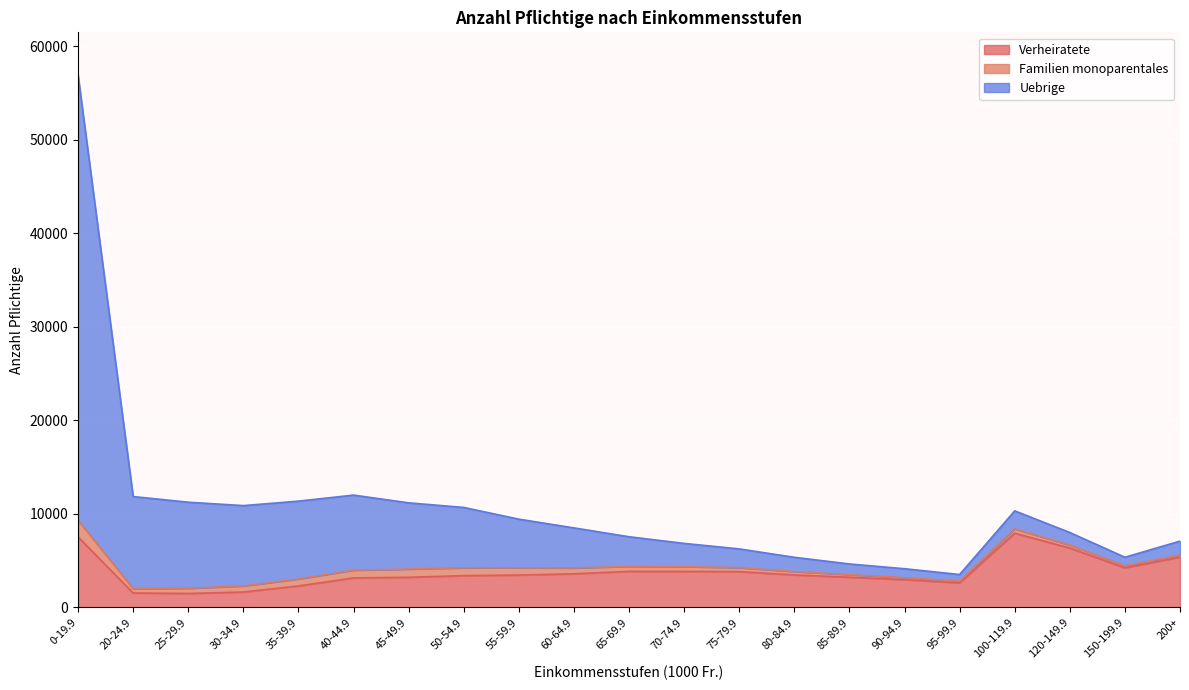

What are all the series names shown in the legend?

Verheiratete, Familien monoparentales, Uebrige